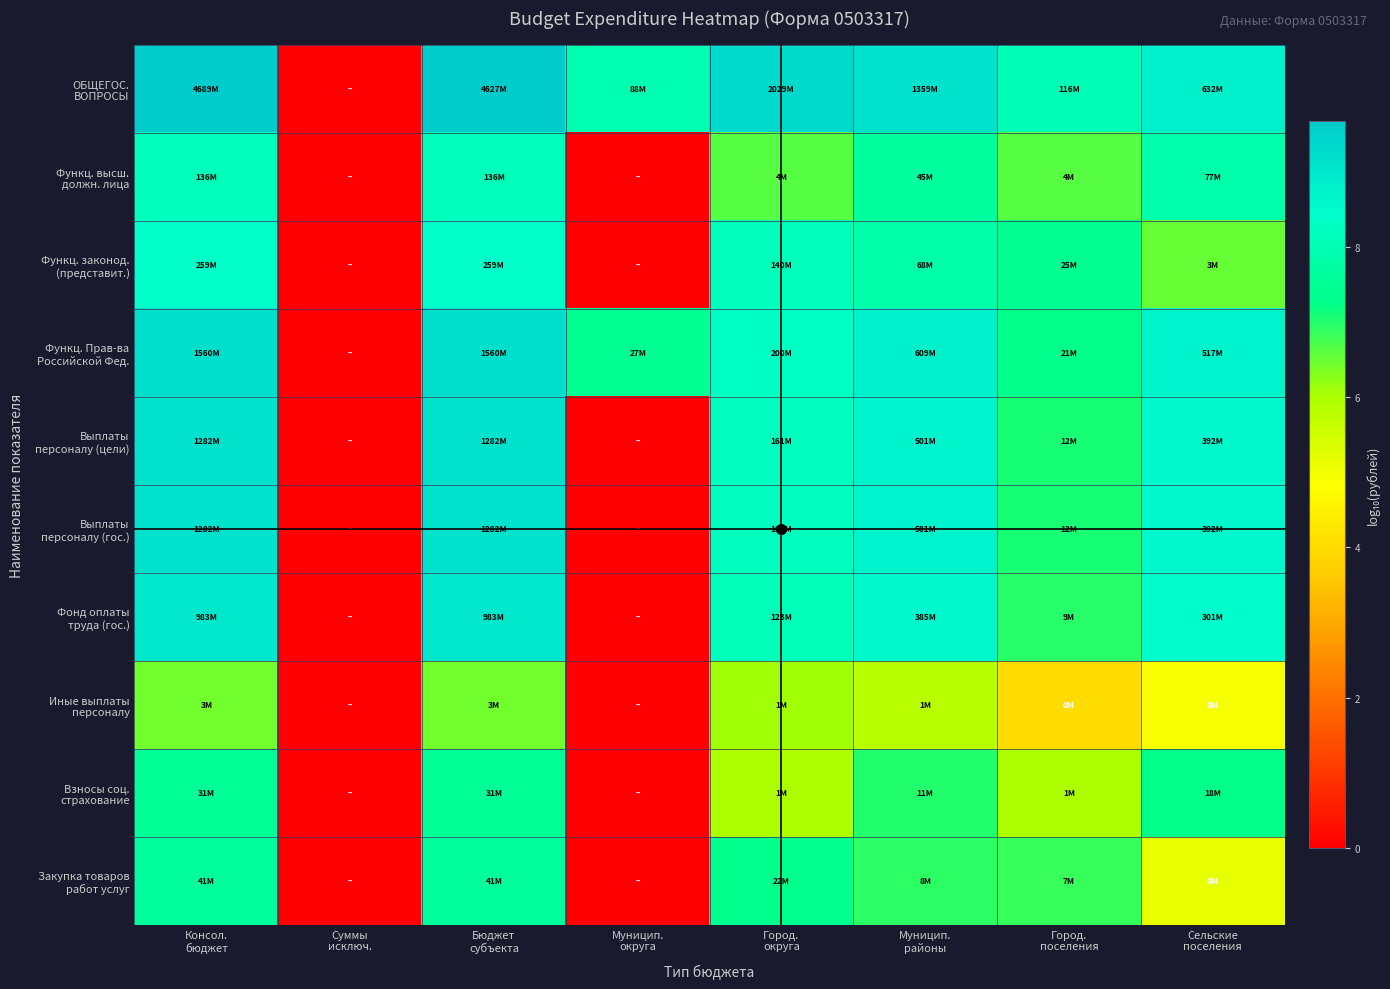

At how many categories does at least one series exceed 4?

7